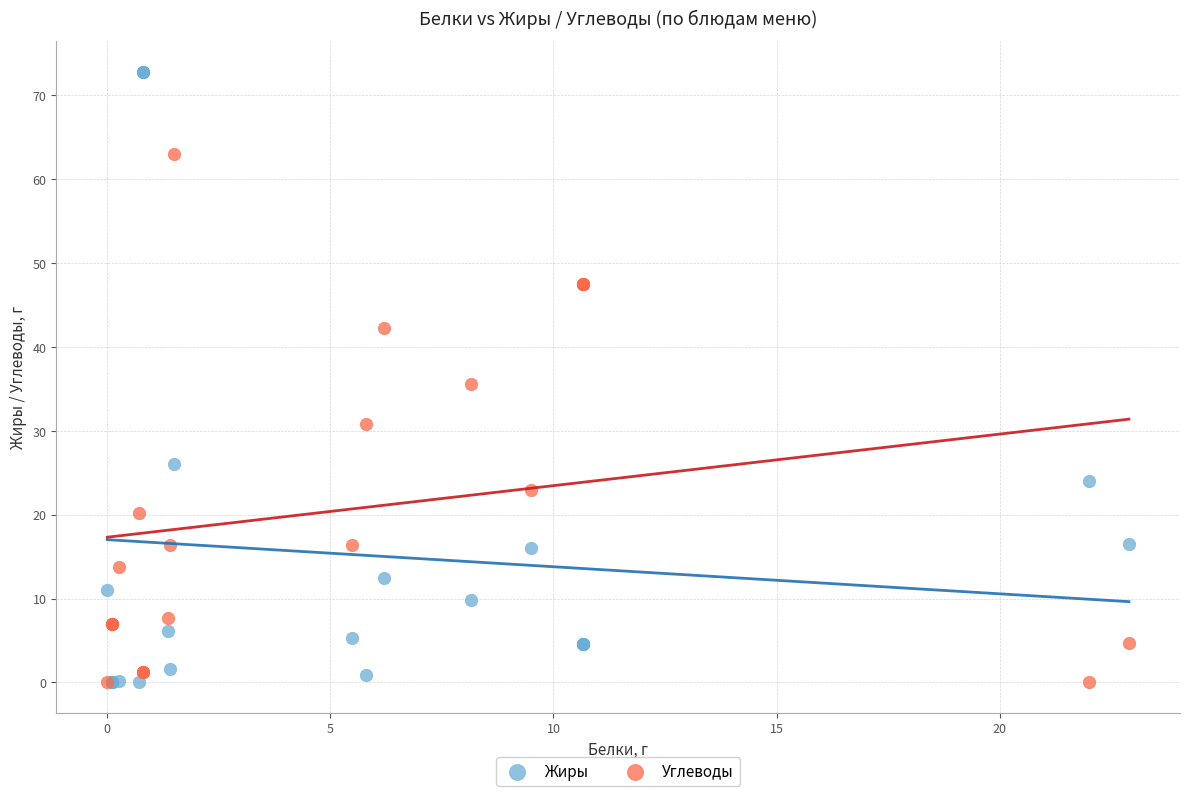

What are all the series names shown in the legend?

Жиры, Углеводы